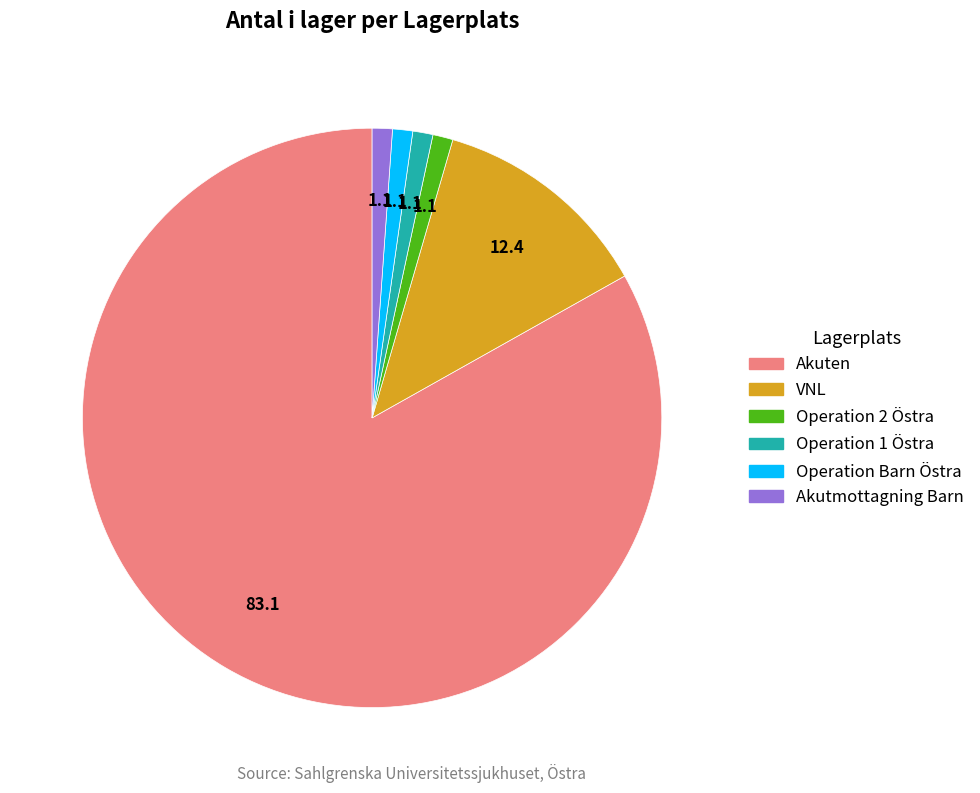

Which slice is the largest?

Akuten